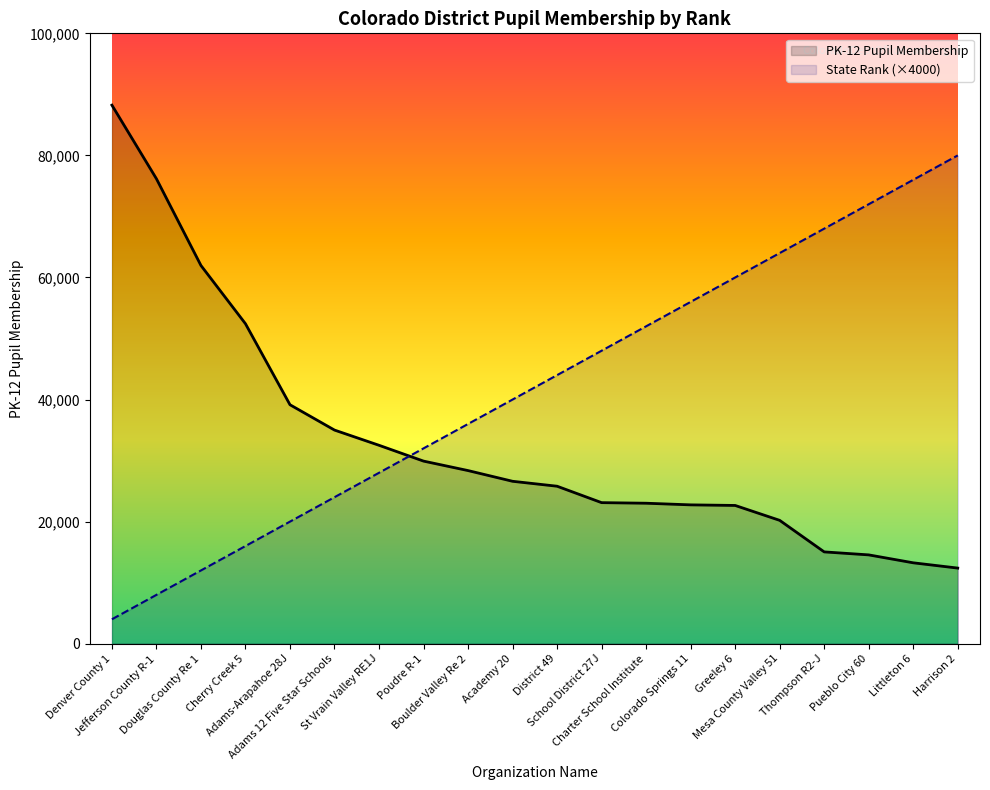

Is it true that PK-12 Pupil Membership equals 5433 at Harrison 2?

False